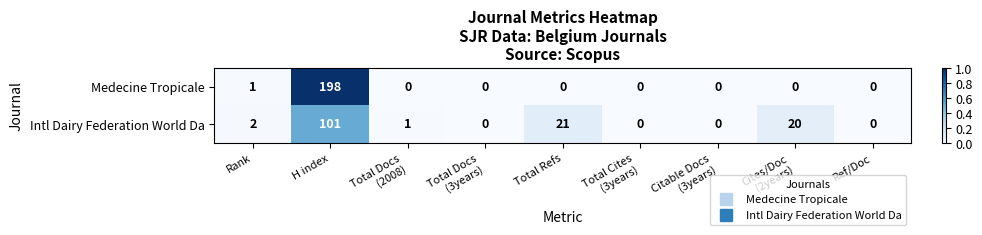

What is the total value across all series at Total Refs?

21